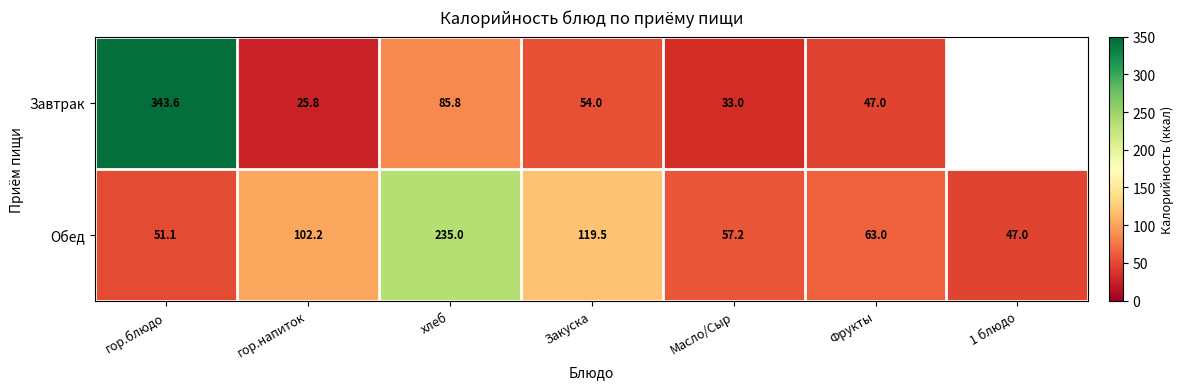

Is it true that Обед equals 23.8 at Фрукты?

False